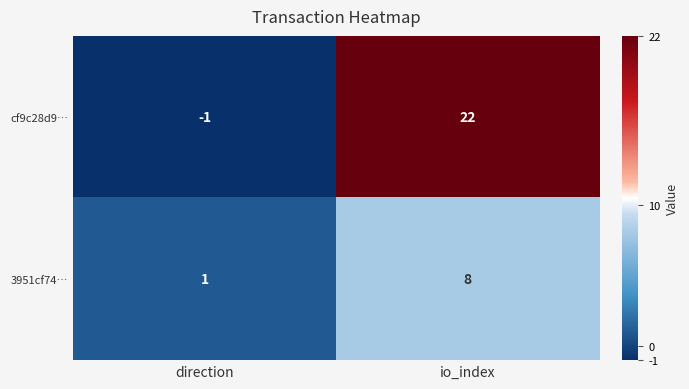

Where is cf9c28d9… nearest to the value 10?

direction